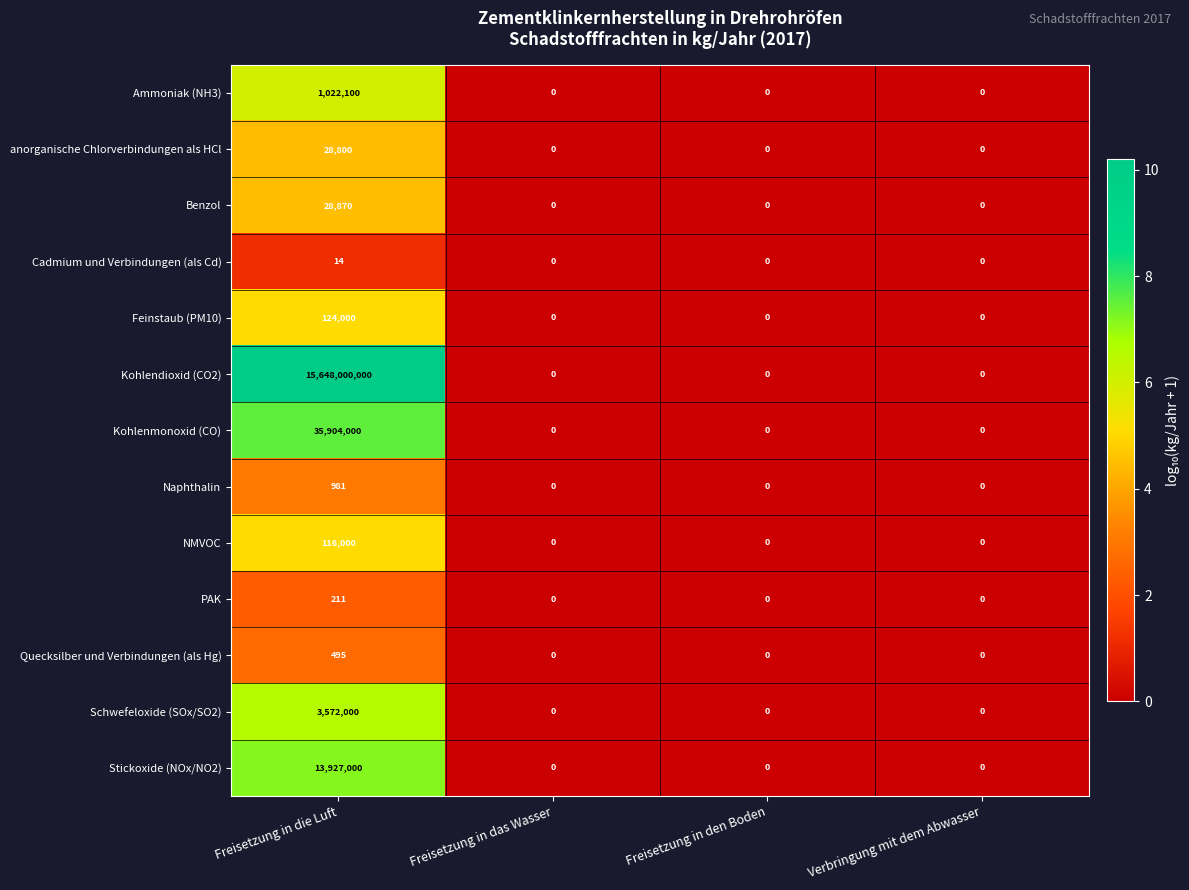

What is the average value of the NMVOC series?

29000